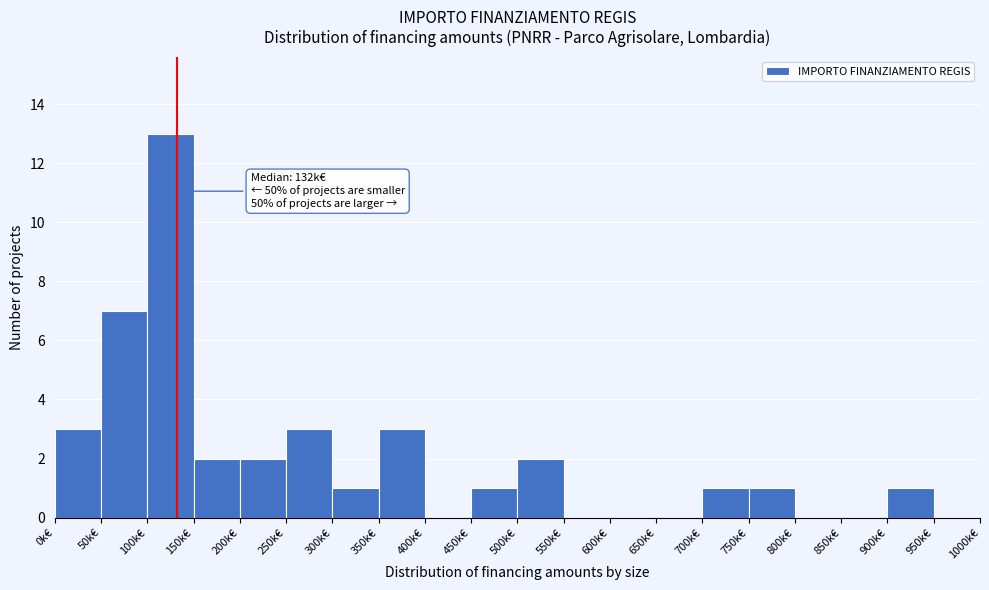

Reading right to left, transcribe all the data shown in this chart.

950k€=0	900k€=1	850k€=0	800k€=0	750k€=1	700k€=1	650k€=0	600k€=0	550k€=0	500k€=2	450k€=1	400k€=0	350k€=3	300k€=1	250k€=3	200k€=2	150k€=2	100k€=13	50k€=7	0k€=3